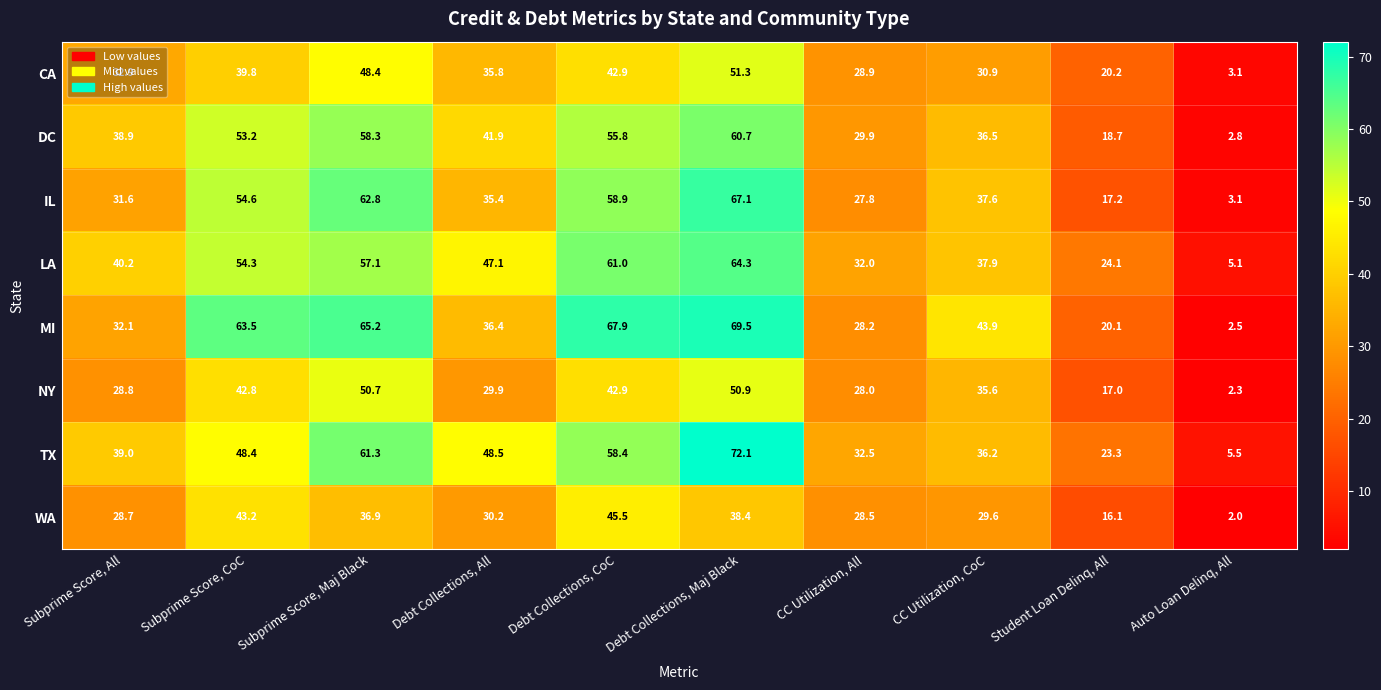

What is the sum of all IL values?

396.1